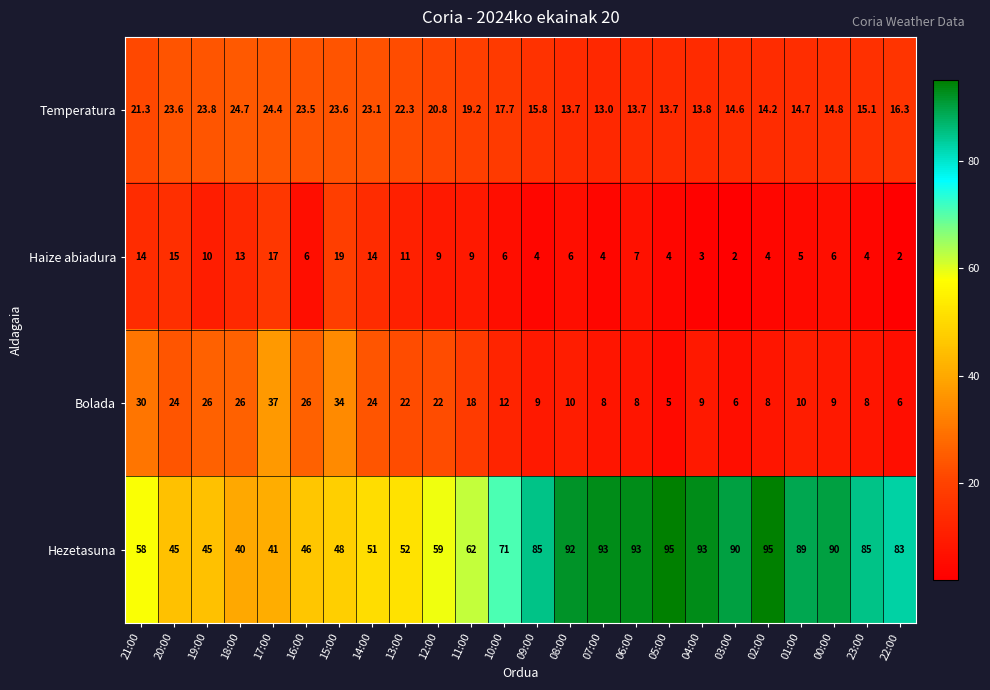

What is the approximate value of Haize abiadura at 17:00?

17.0